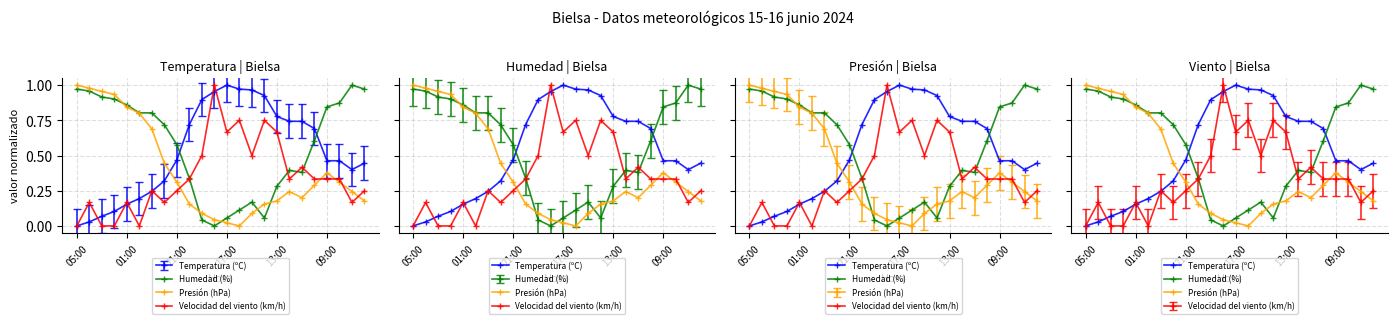

In Velocidad del viento (km/h), how many points are lower than both neighbors (excluding endpoints)?

6